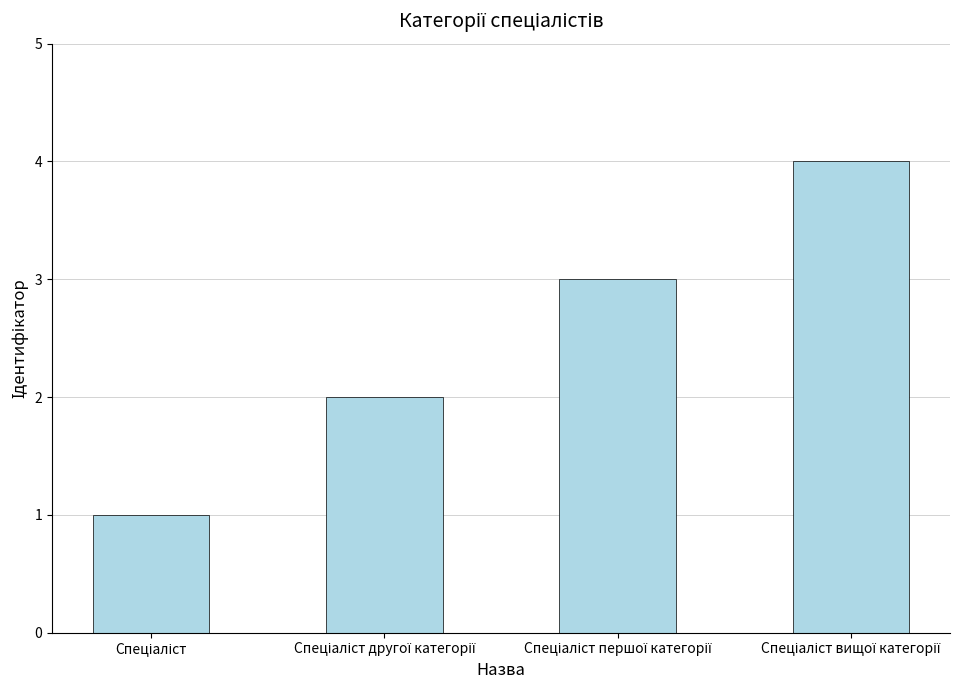

What is the greatest value displayed?

4